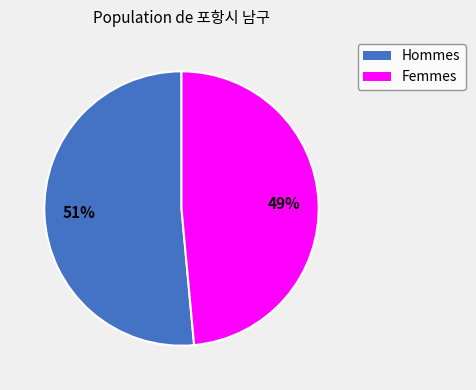

To the nearest percent, what is the average slice percentage?

50%